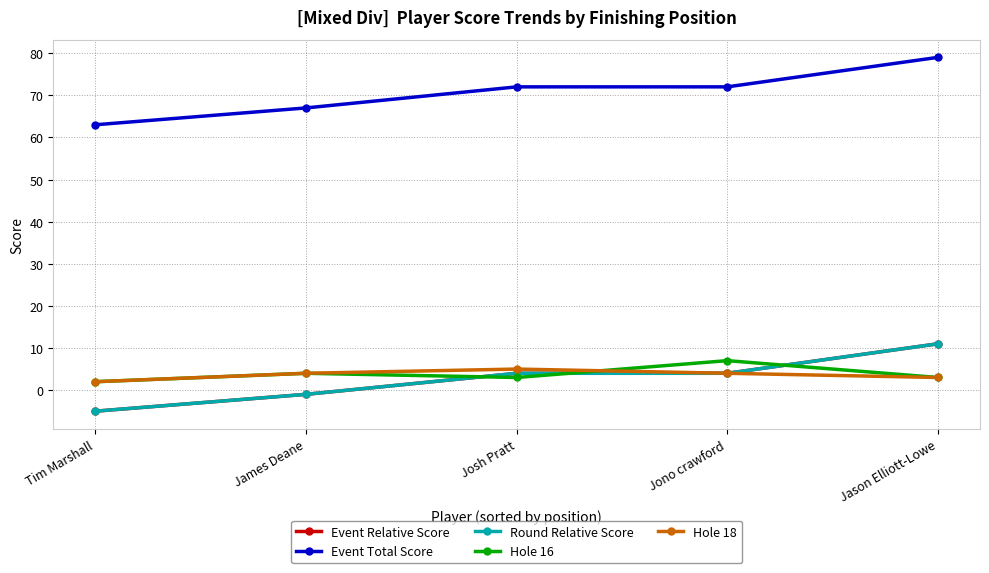

The Hole 16 series shows 3 at Tim Marshall. True or false?

False